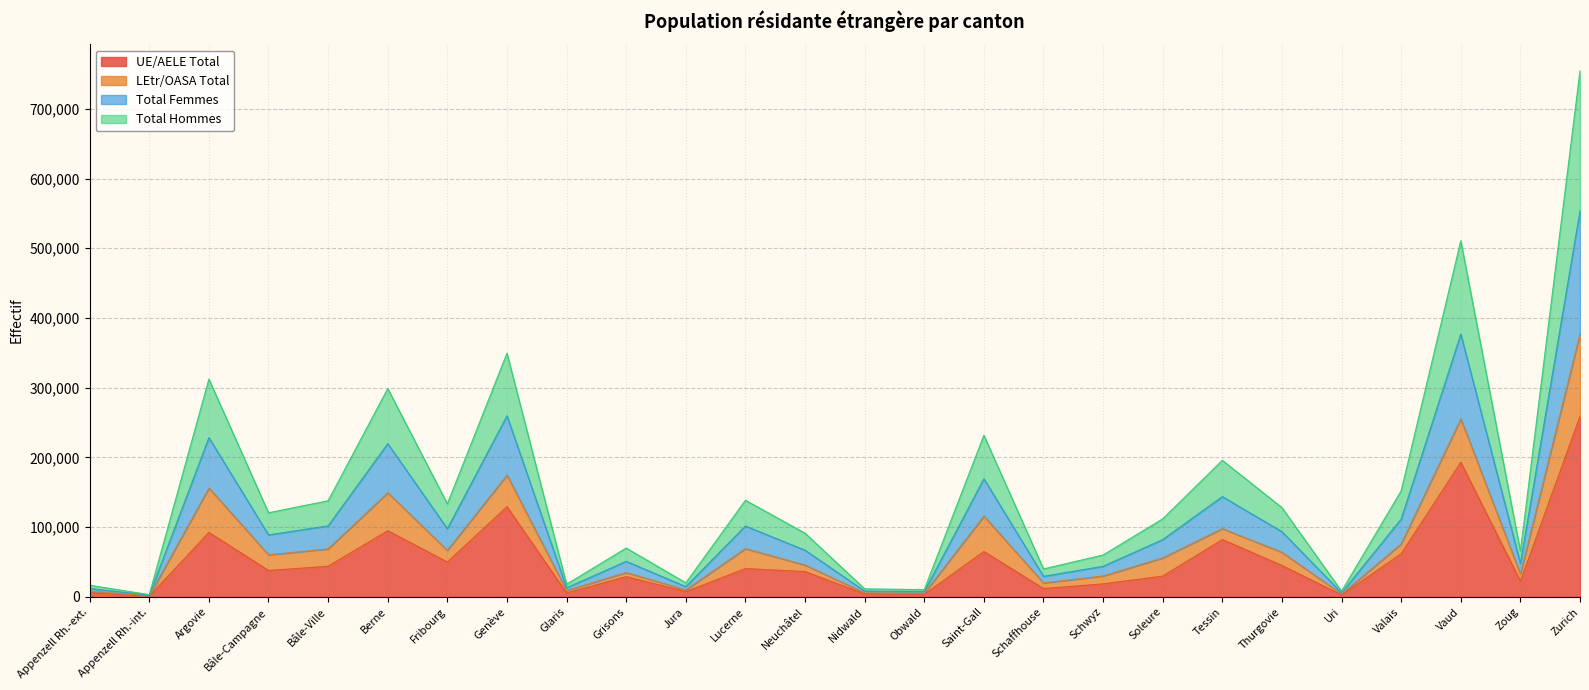

Which has a higher value, Lucerne or Vaud?

Vaud